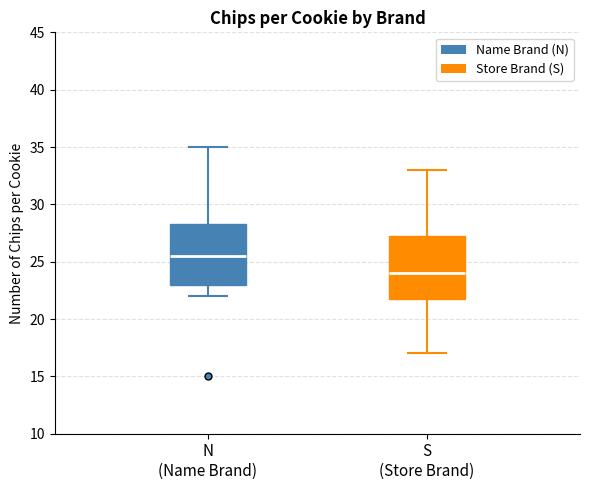

Reading left to right, transcribe this box plot: for each box, give where its median line is, the range the box spans, and where its two whiskers end, as read against the y-axis. The values are not printed on the chart, so give them approximately, as read against the axis.

N (Name Brand): median 25.5, box 23.0 to 28.5, whiskers 22.0 to 35.0
S (Store Brand): median 24.0, box 22.0 to 27.5, whiskers 17.0 to 33.0